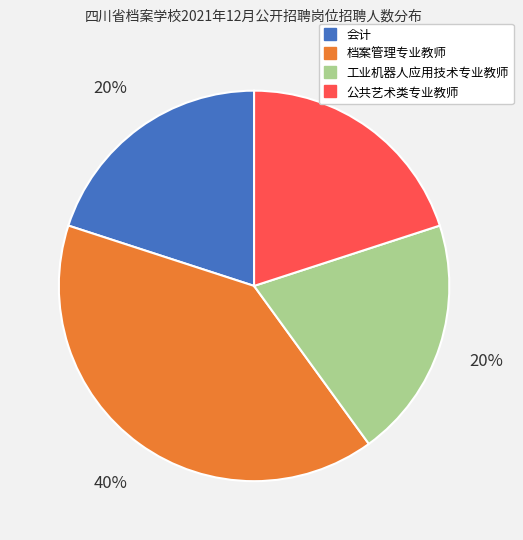

To the nearest percent, what portion does 公共艺术类专业教师 represent?

20%